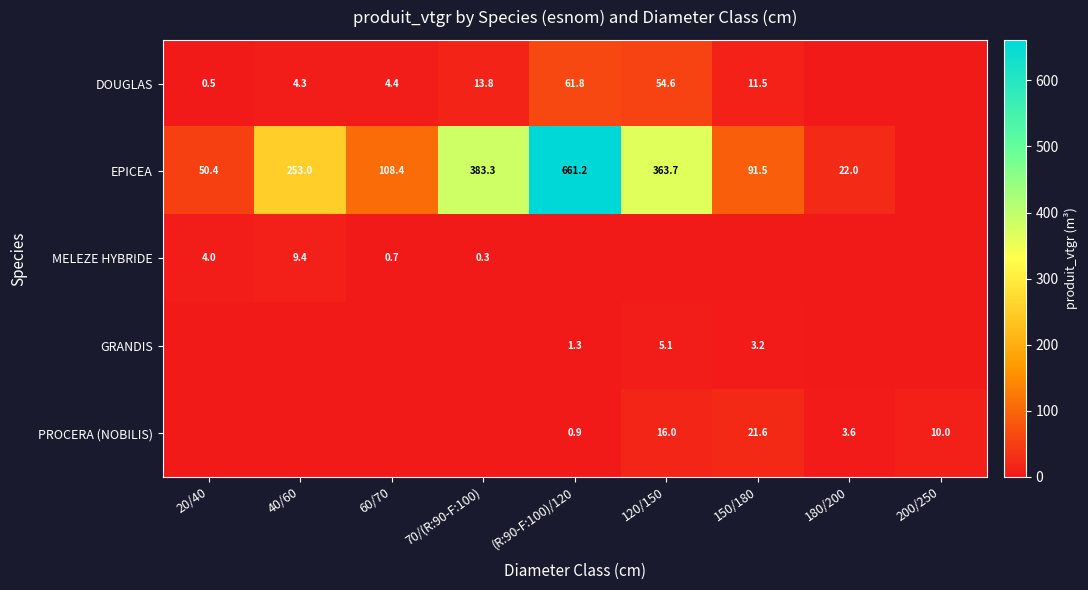

Count the number of data series in this chart.

5